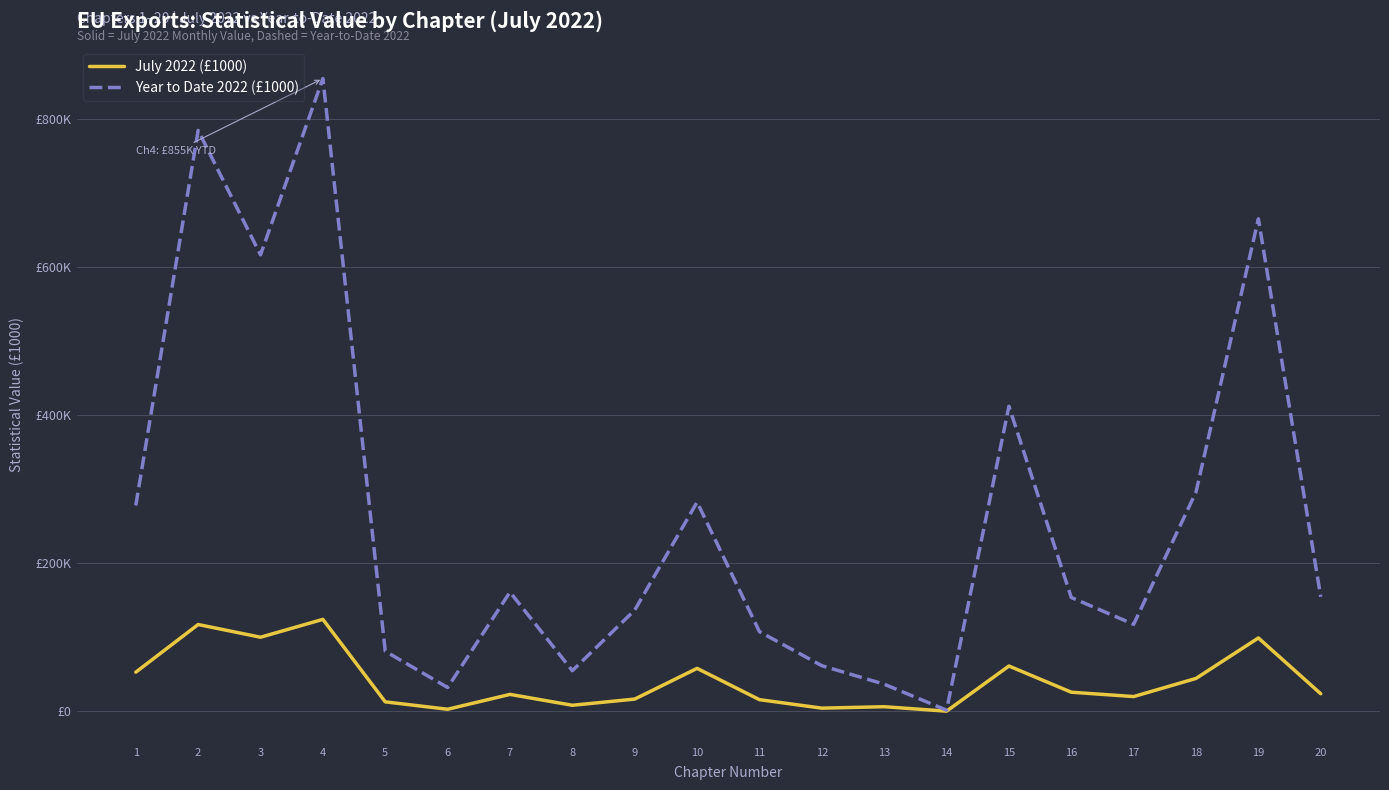

What is the difference between the second highest and second lowest values in the July 2022 (£1000) series?

114517